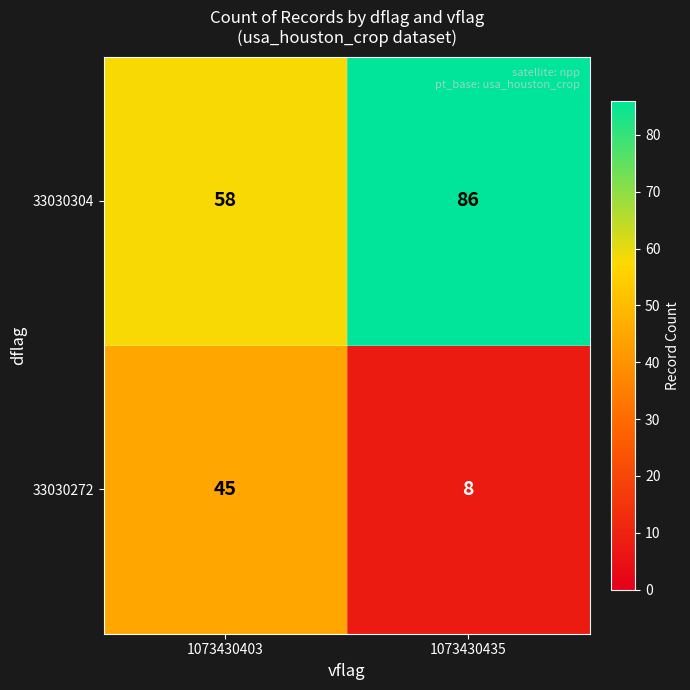

Which series has the largest range (max minus min)?

33030272